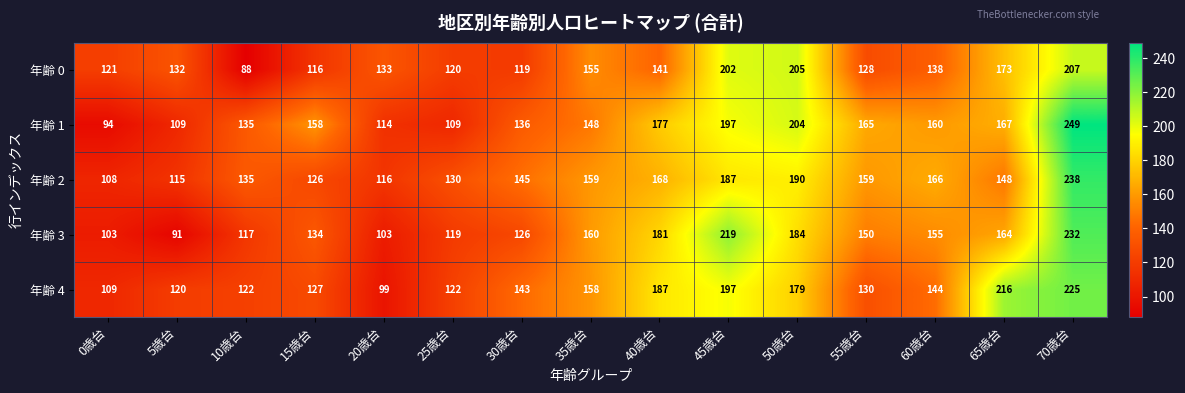

Where does the 年齢 3 series first go above 150?

35歳台